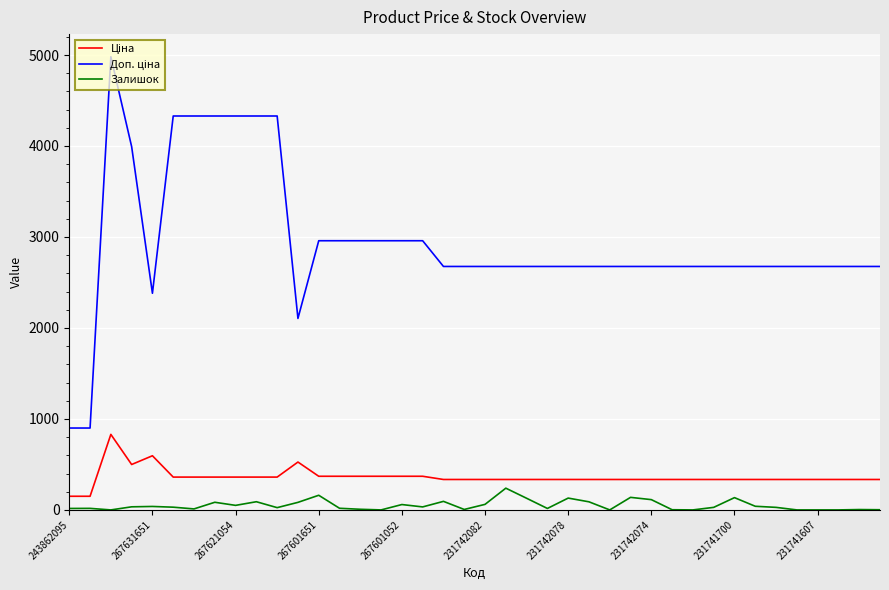

How many lines are shown in the chart?

3